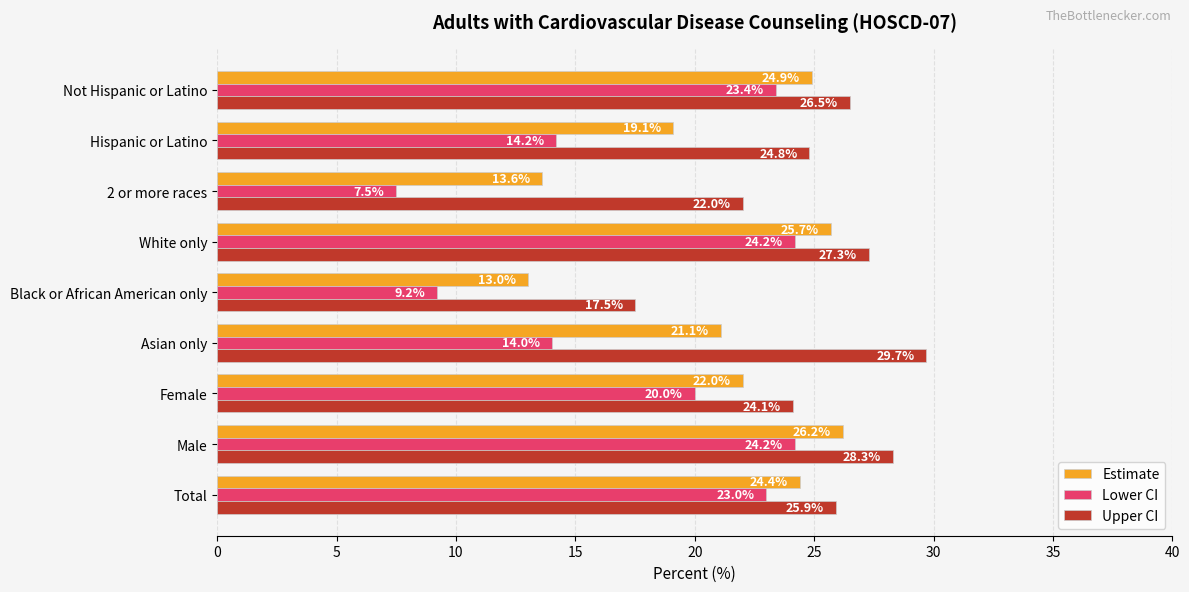

Which label corresponds to the largest value in the chart?

Asian only